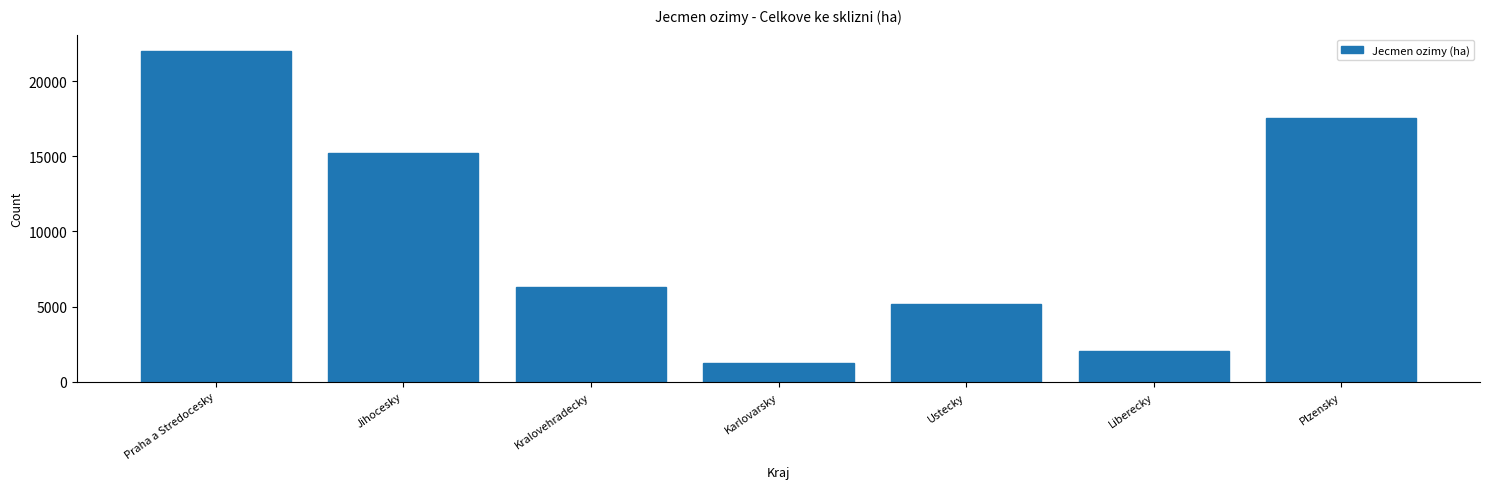

List the labels in order of value, largest first.

Praha a Stredocesky, Plzensky, Jihocesky, Kralovehradecky, Ustecky, Liberecky, Karlovarsky